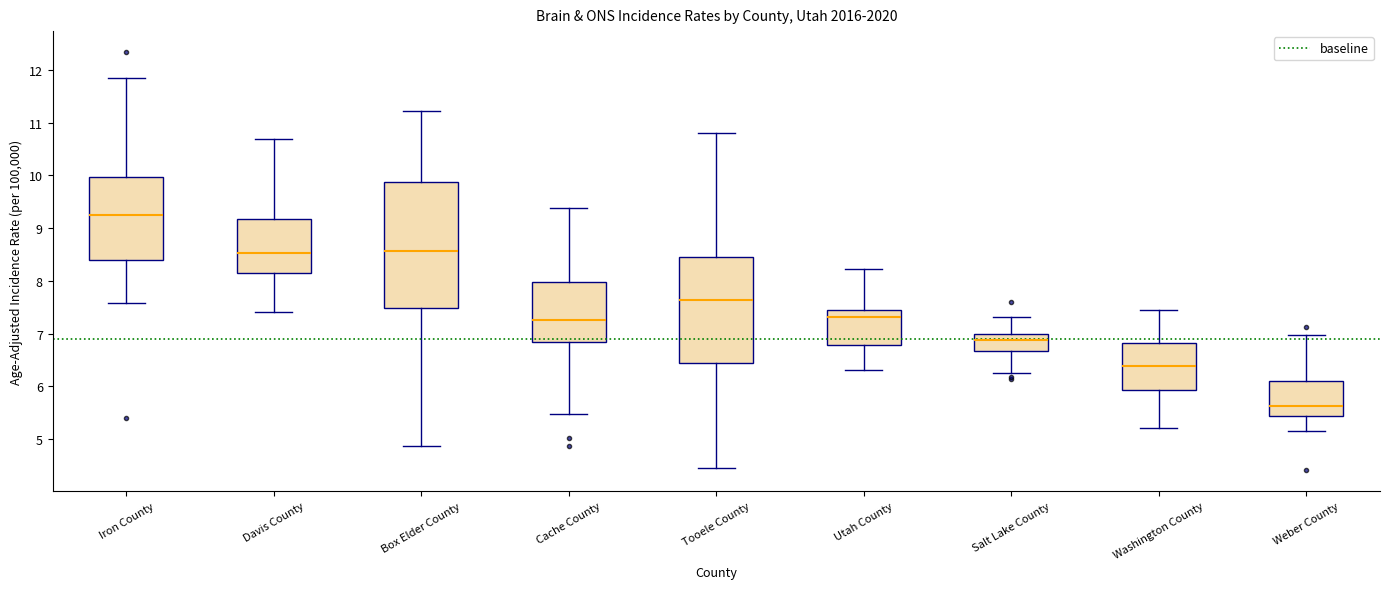

Where does the median line of the box for Washington County sit on the y-axis? The values are not printed on the chart, so give them approximately, as read against the axis.

6.4